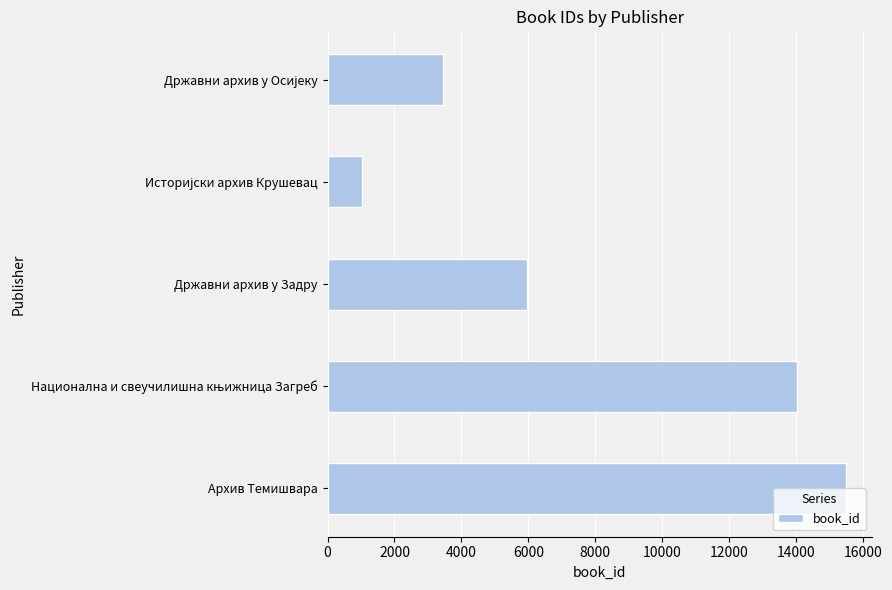

What is the smallest value displayed?

1028